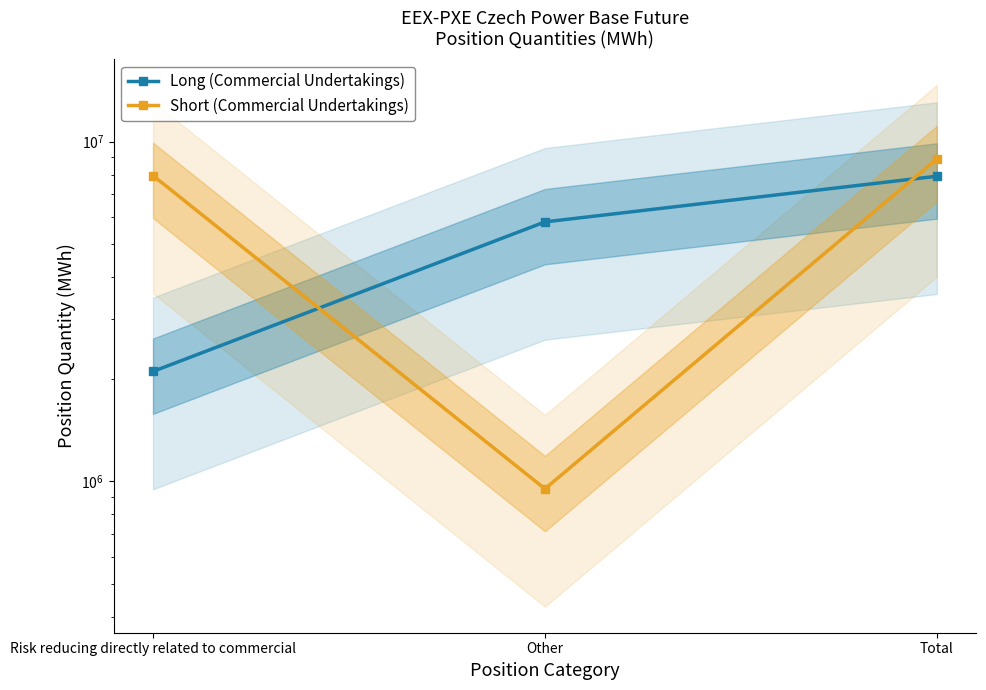

Read the Long (Commercial Undertakings) value at Other.

5804493